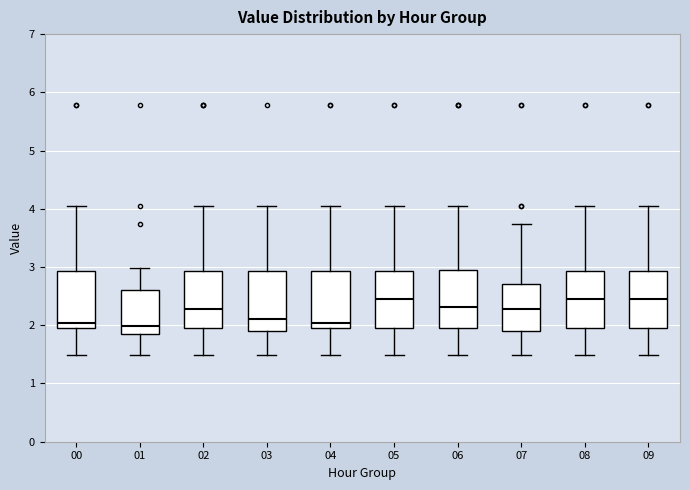

Reading left to right, read every box against the y-axis: the position of its median line, the range the box covers, and the ends of its whiskers. The values are not printed on the chart, so give them approximately, as read against the axis.

00: median 2.0 (just above the box's lower edge), box 2.0 to 2.9, whiskers 1.5 to 4.1
01: median 2.0, box 1.9 to 2.6, whiskers 1.5 to 3.0
02: median 2.3, box 2.0 to 2.9, whiskers 1.5 to 4.1
03: median 2.1, box 1.9 to 2.9, whiskers 1.5 to 4.1
04: median 2.0 (just above the box's lower edge), box 2.0 to 2.9, whiskers 1.5 to 4.1
05: median 2.5, box 2.0 to 2.9, whiskers 1.5 to 4.1
06: median 2.3, box 2.0 to 3.0, whiskers 1.5 to 4.1
07: median 2.3, box 1.9 to 2.7, whiskers 1.5 to 3.7
08: median 2.5, box 2.0 to 2.9, whiskers 1.5 to 4.1
09: median 2.5, box 2.0 to 2.9, whiskers 1.5 to 4.1